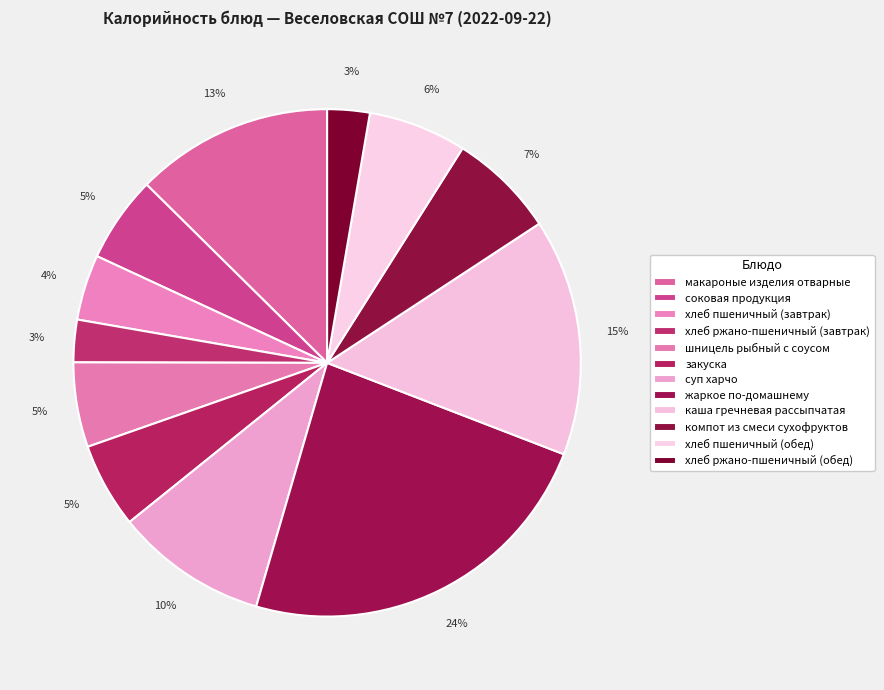

Which category has the smallest portion of the pie?

хлеб ржано-пшеничный (завтрак)